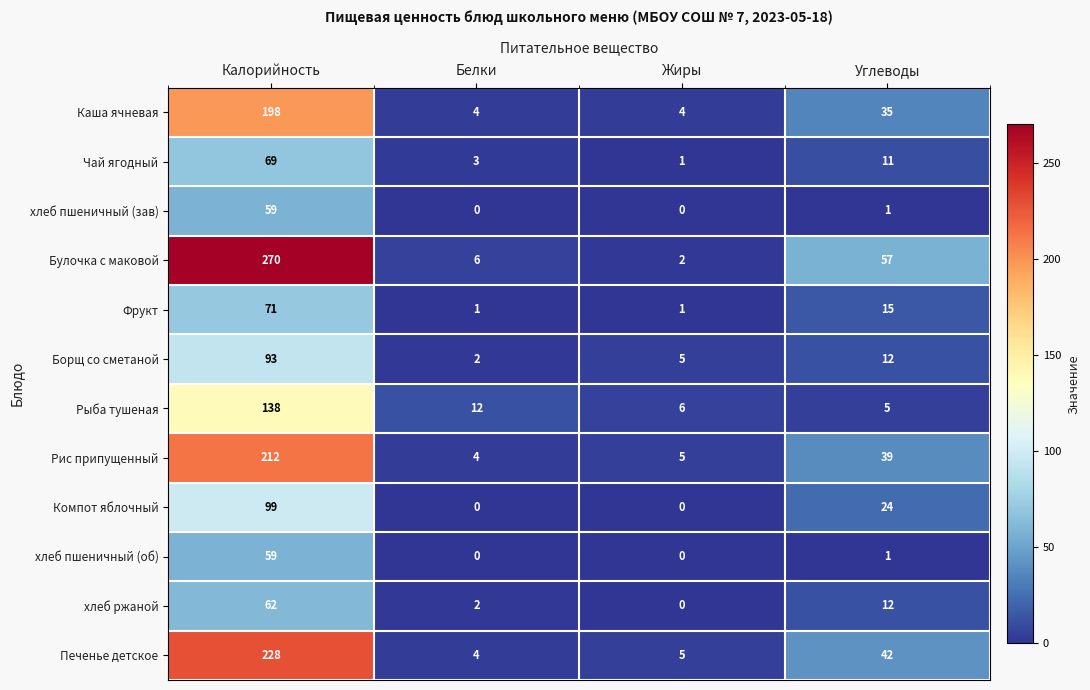

What is the total value across all series at Калорийность?

1558